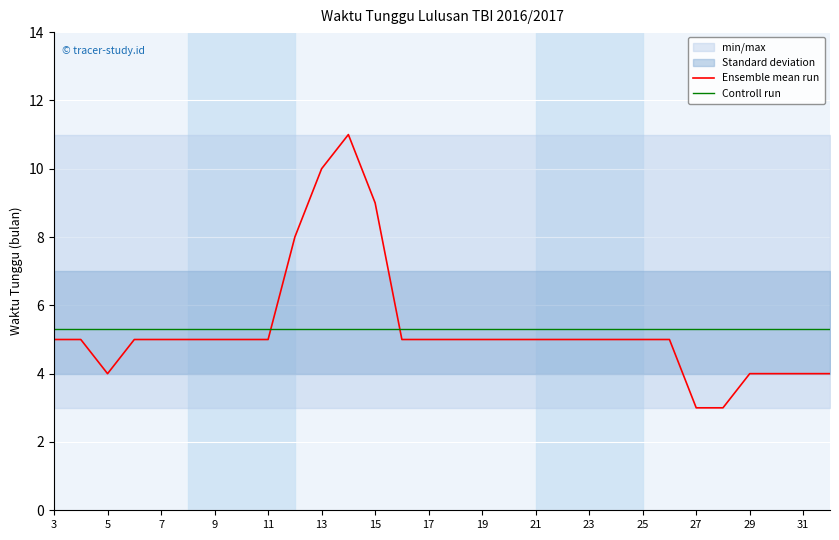

How many times do Ensemble mean run and Controll run cross each other?

2